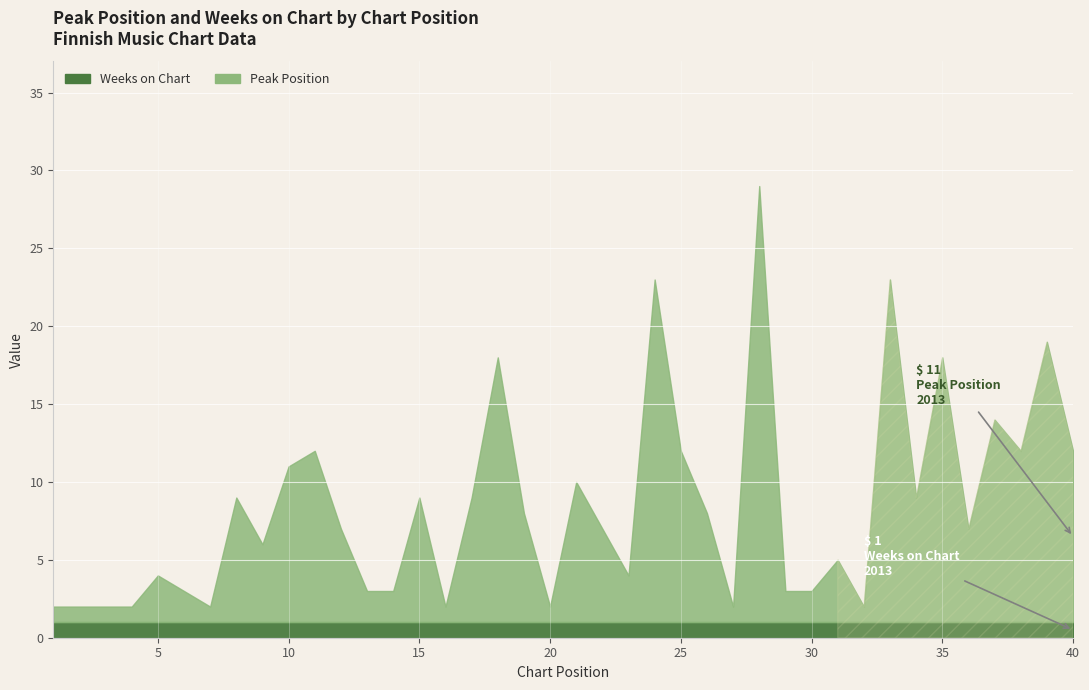

At which category is the sum across all series the highest?

28